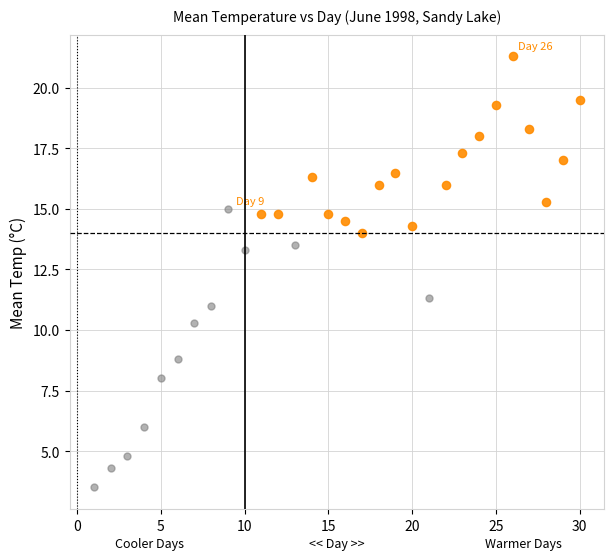

Which series contains the lowest Y value?

FALSE